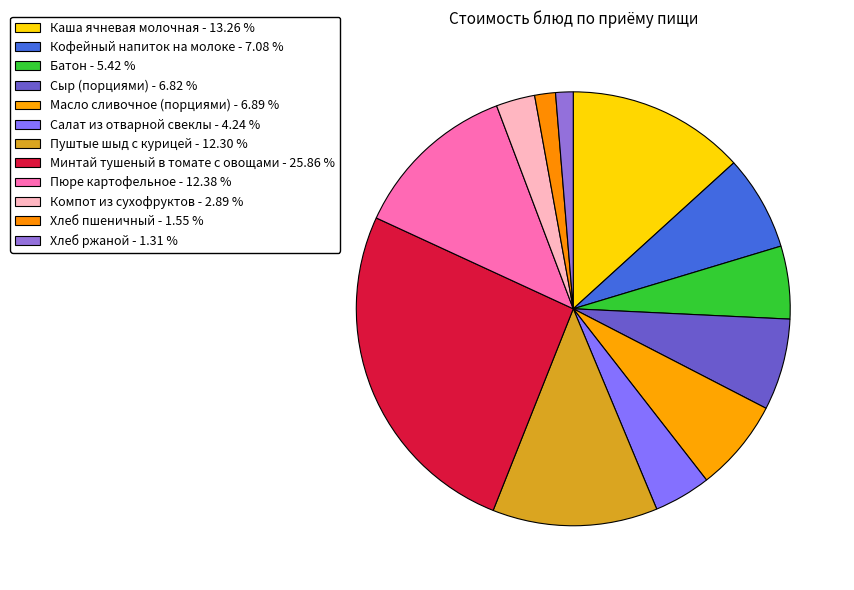

Count the number of slices in the pie.

12